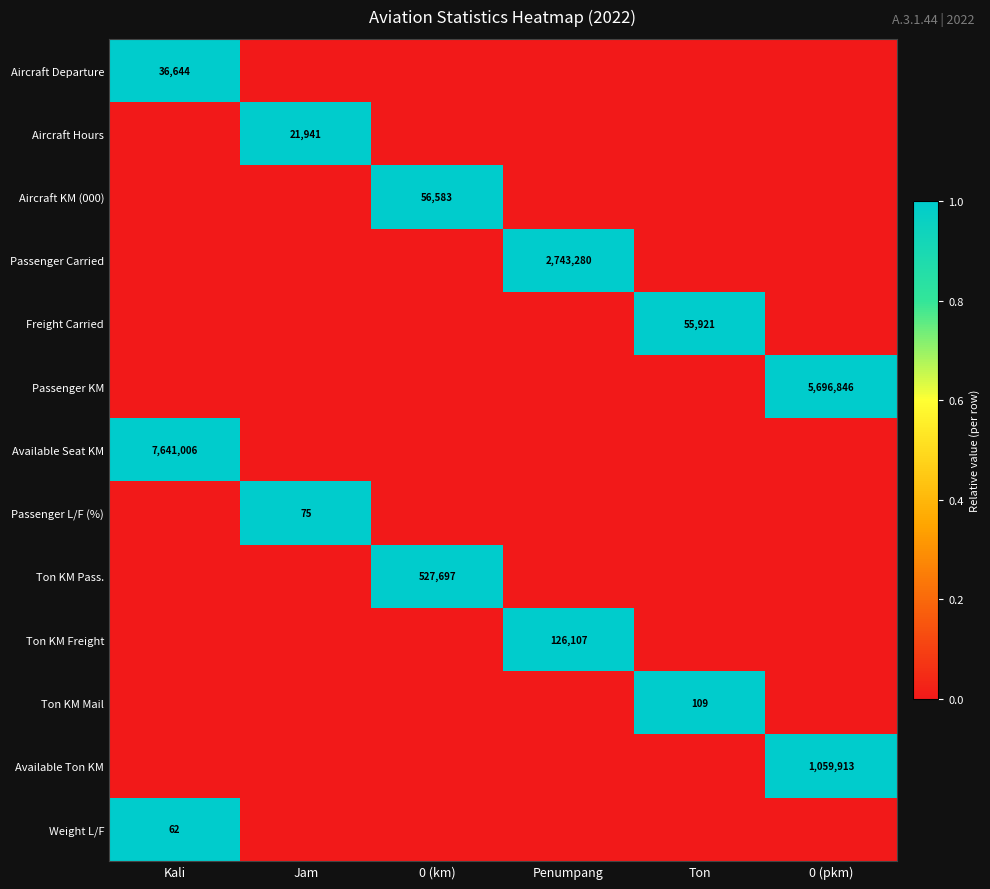

At which category is the sum across all series the highest?

Kali